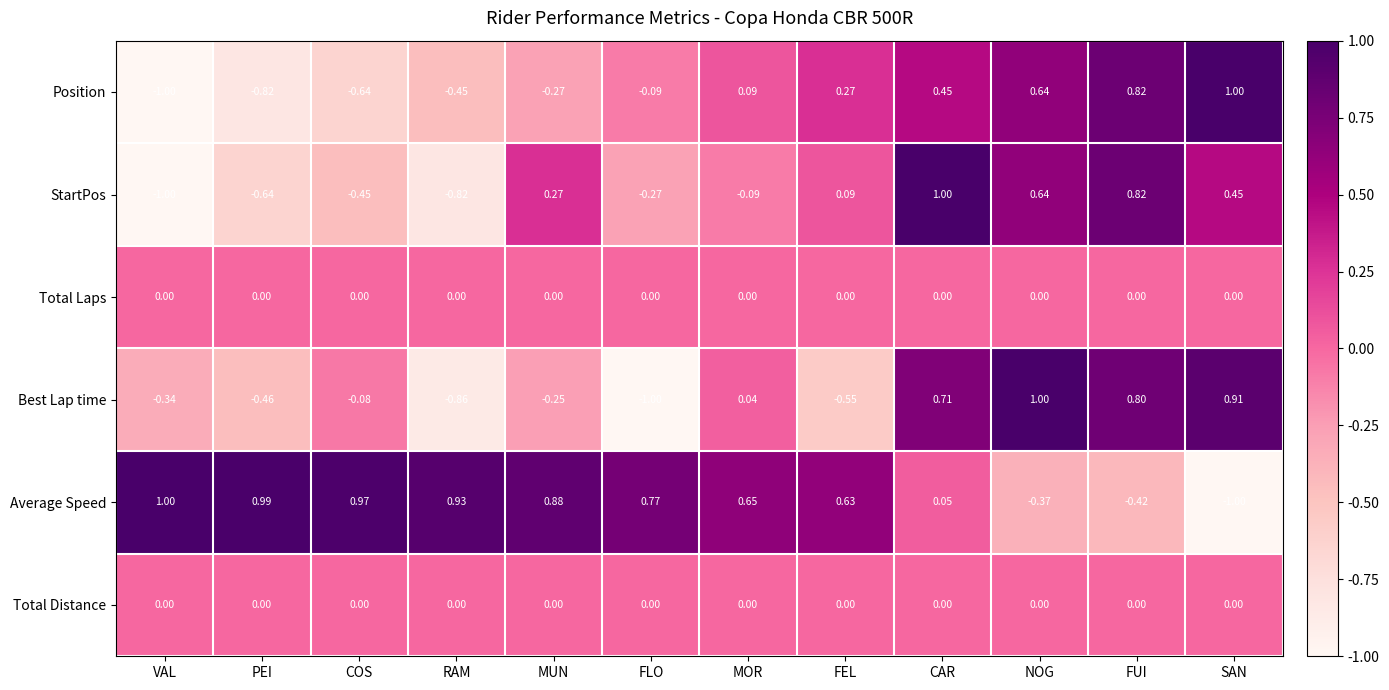

Which series changed the most between RAM and MOR?

Best Lap time